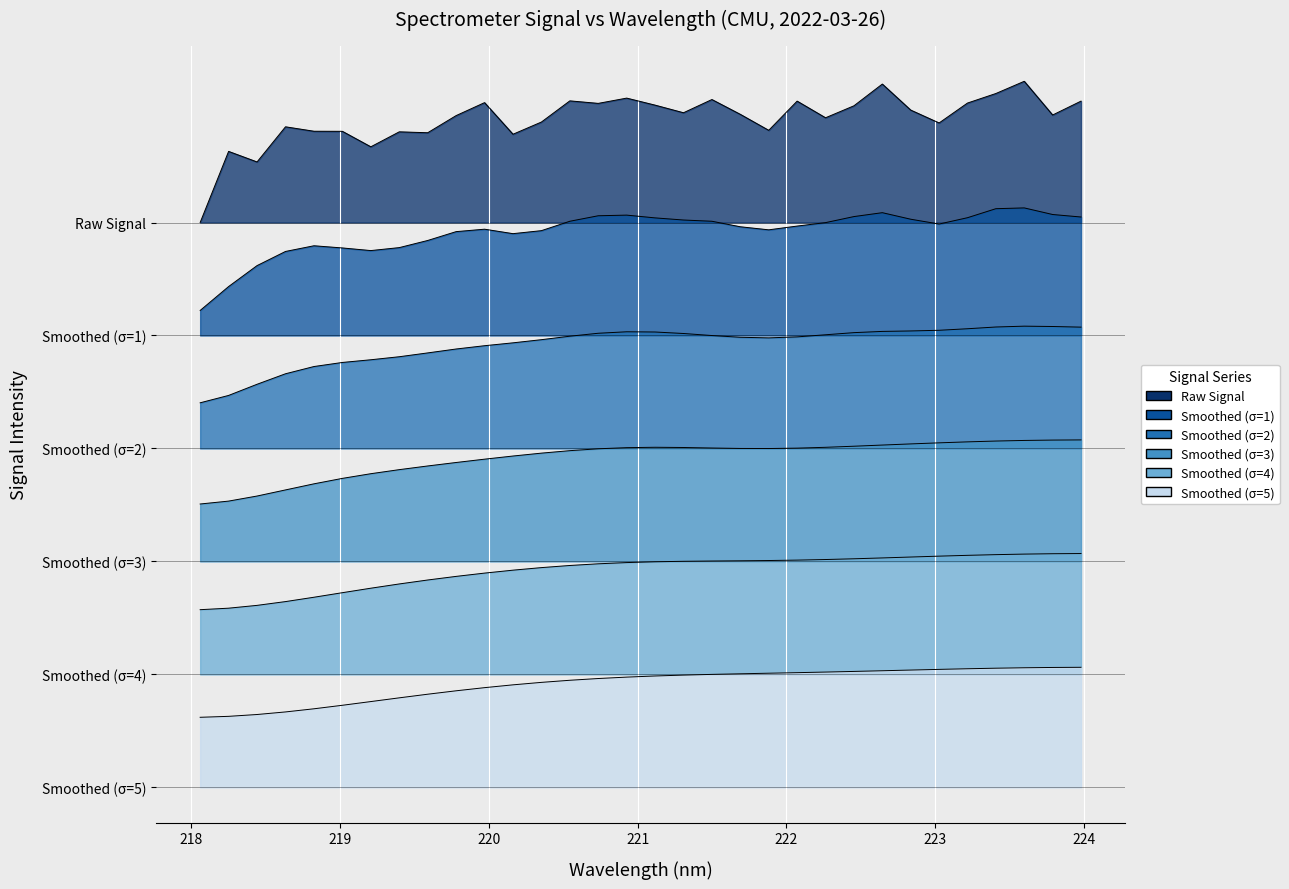

At which category does the data reach its first local peak?

218